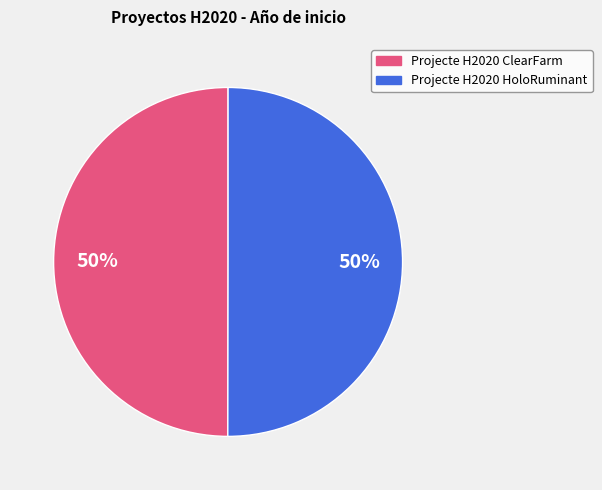

What percentage is the Projecte H2020 HoloRuminant slice, to the nearest percent?

50%